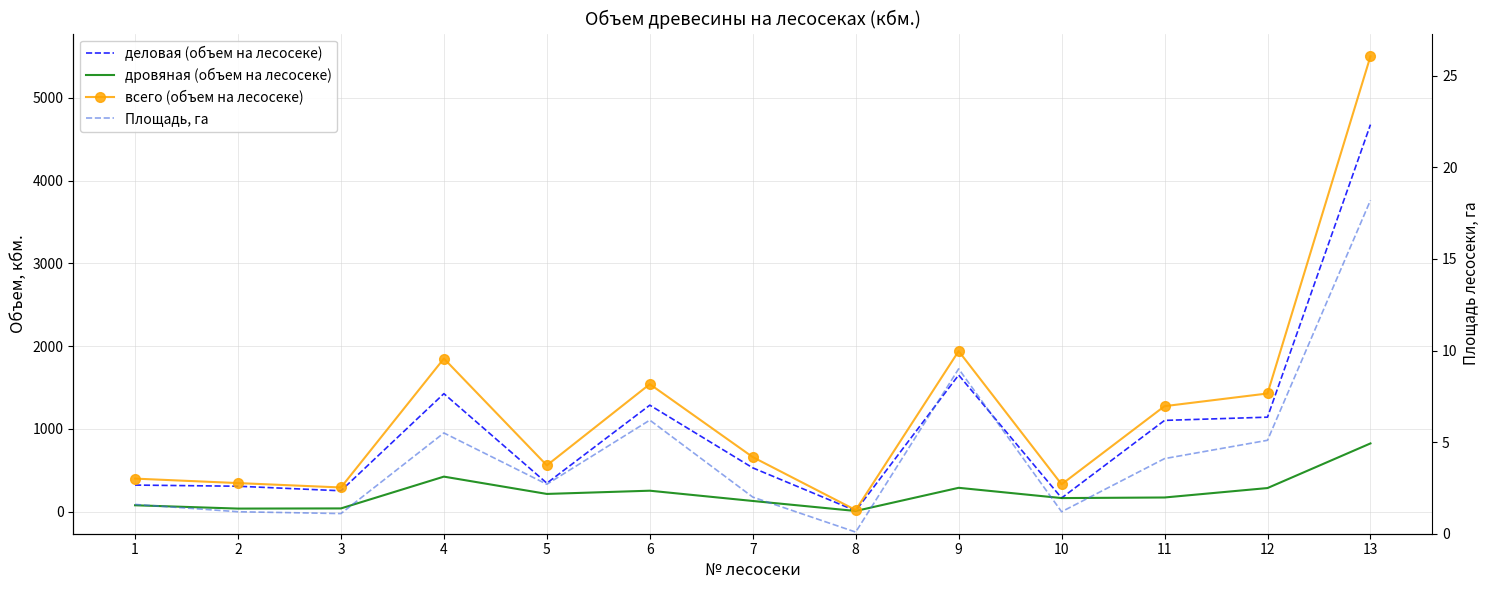

What is the average value of the всего (объем на лесосеке) series?

1241.8